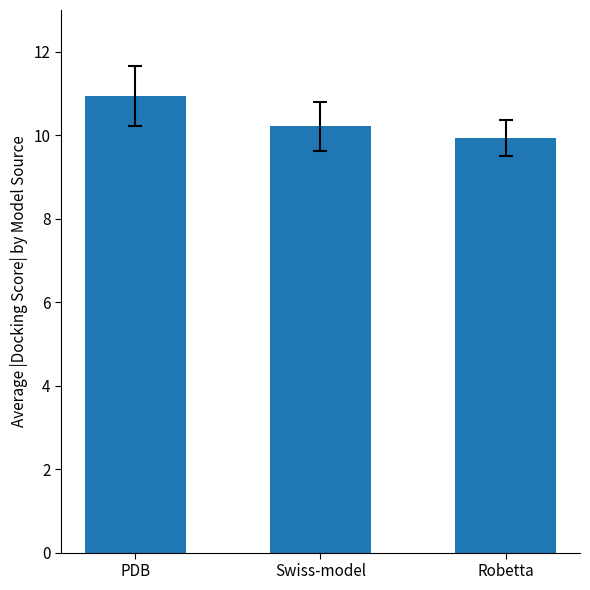

Read the value at PDB.

10.9